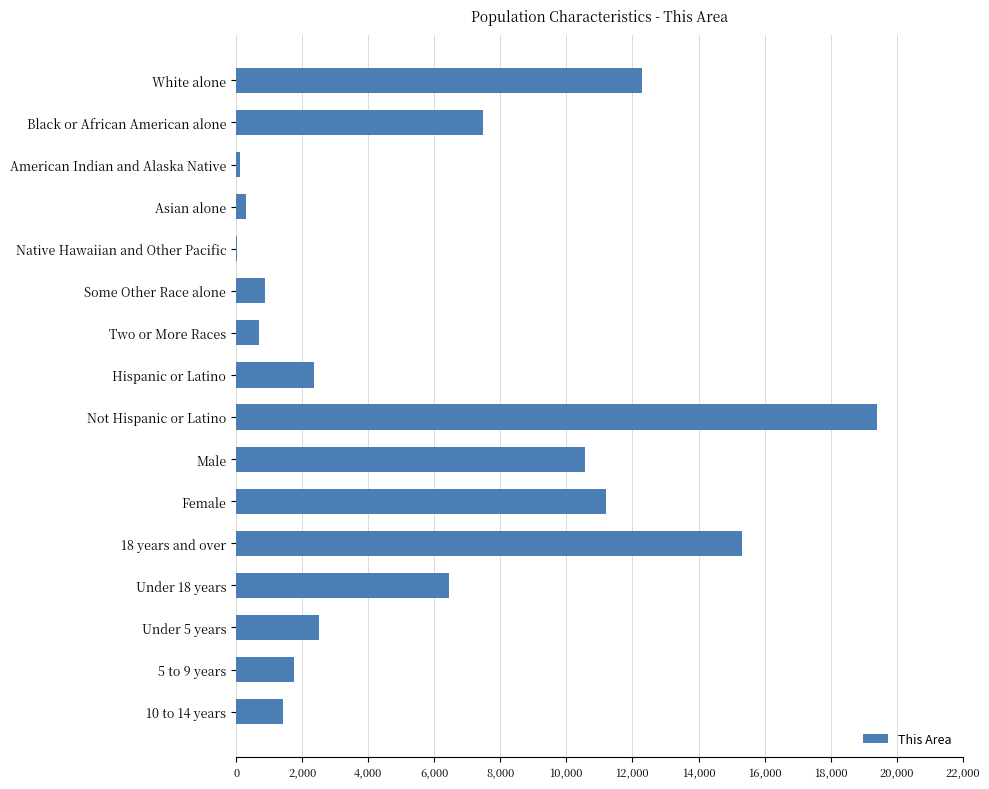

What is the ratio of the value at Black or African American alone to the value at Hispanic or Latino?

3.2